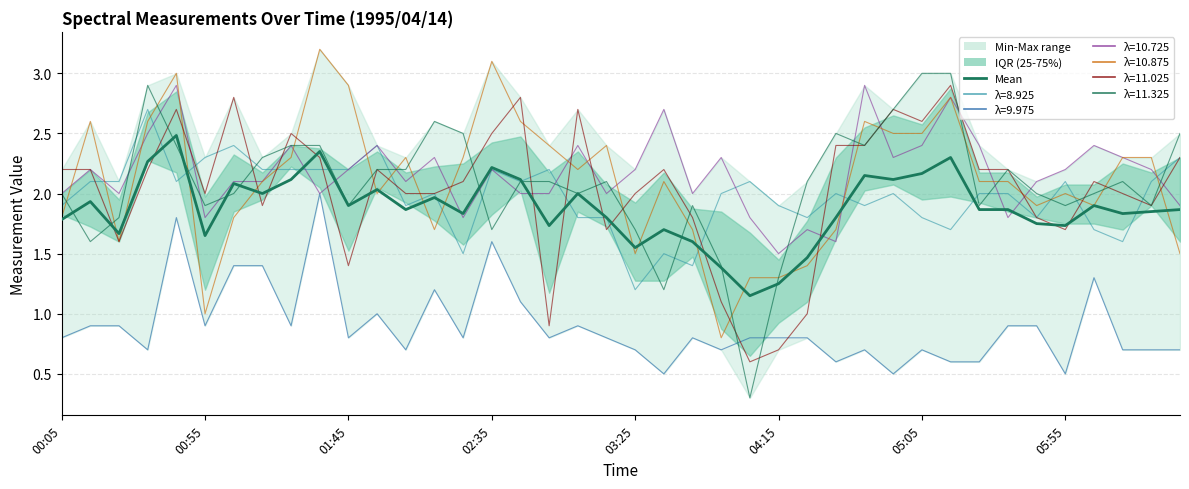

How many data points in 10.875 are less than 2?

15